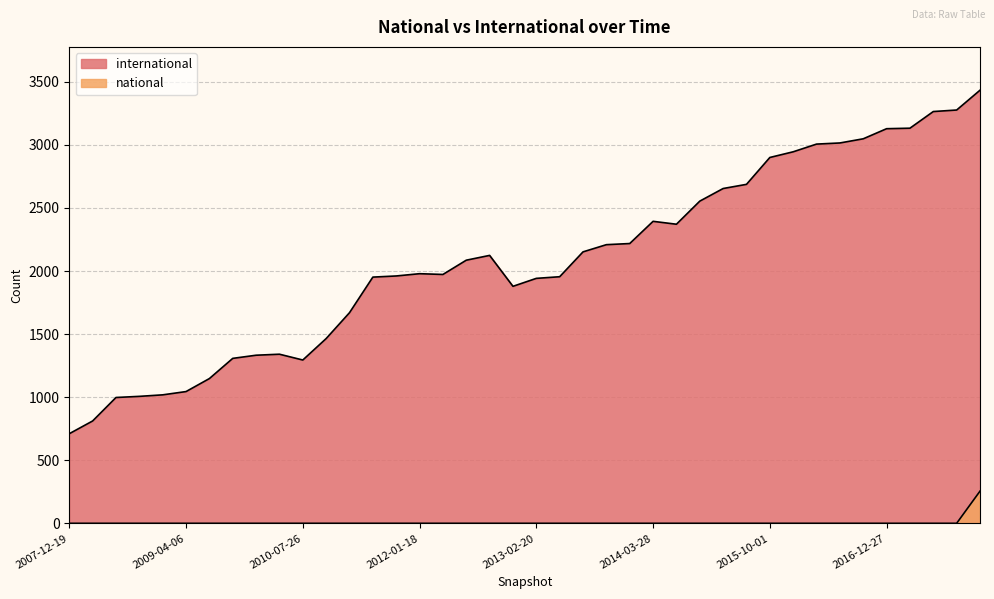

True or false: national and international cross at least once.

False